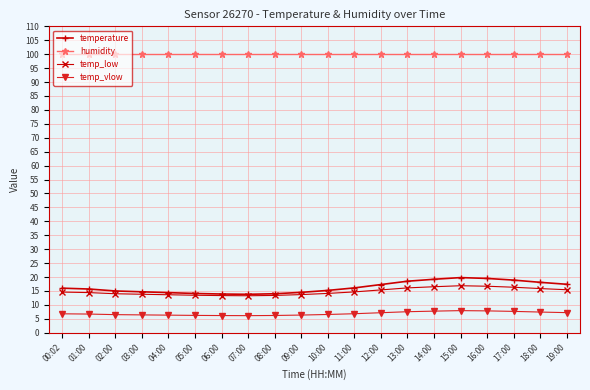

How many series are shown in this chart?

4